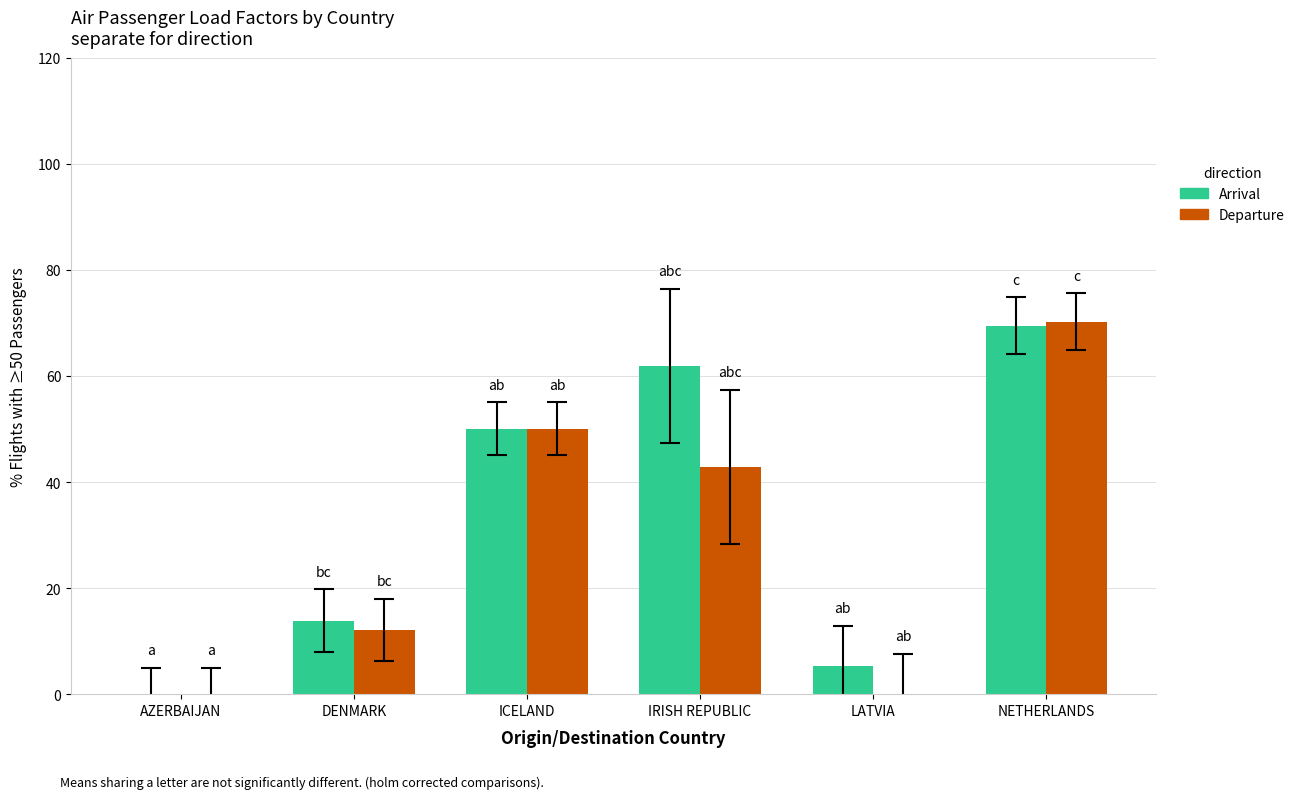

Which category has the highest value in the Departure series?

NETHERLANDS